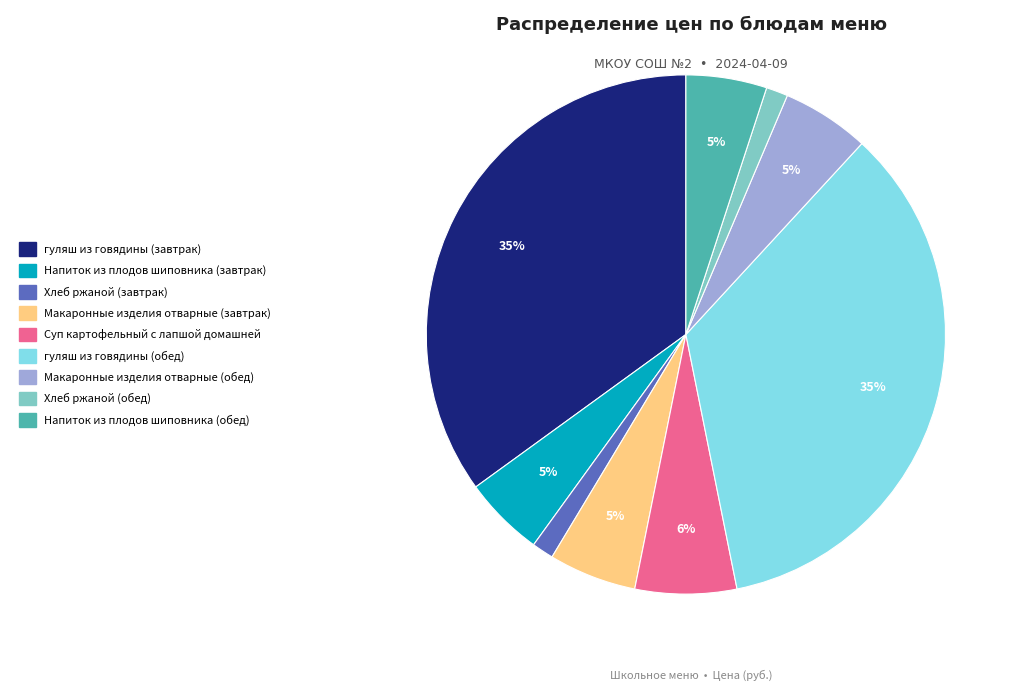

The Напиток из плодов шиповника (обед) slice represents 5% of the pie. True or false?

True